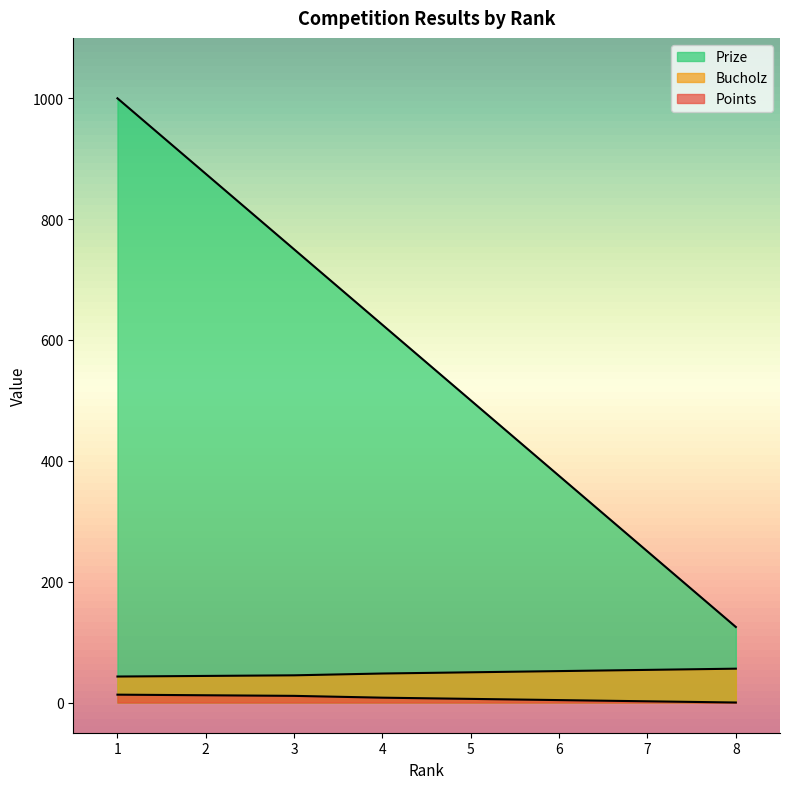

True or false: Points and Bucholz cross at least once.

False